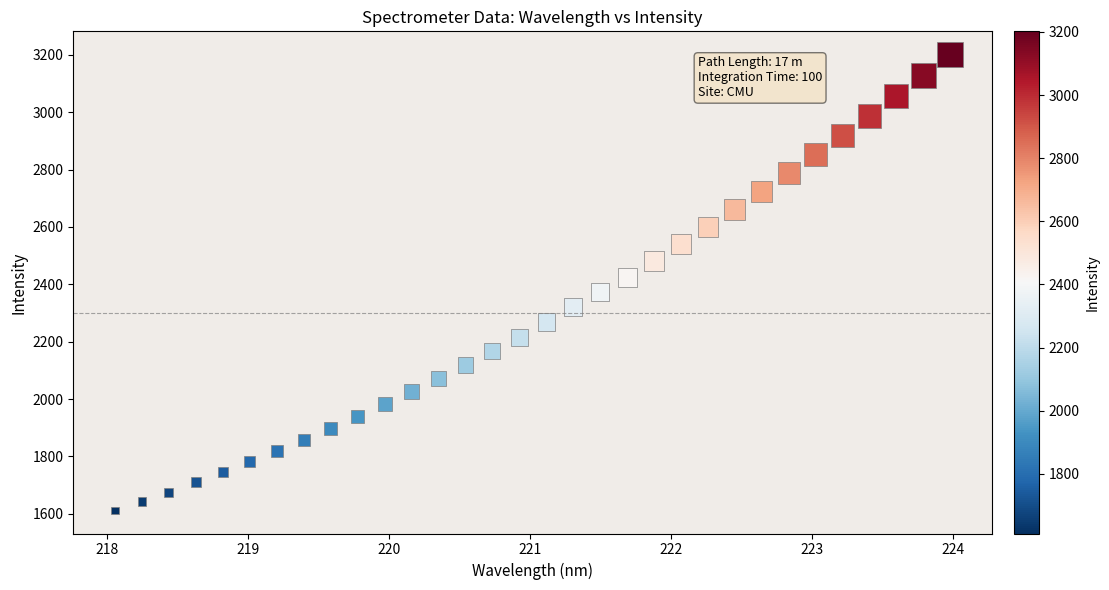

What is the range of Y values (max minus min)?

1591.1